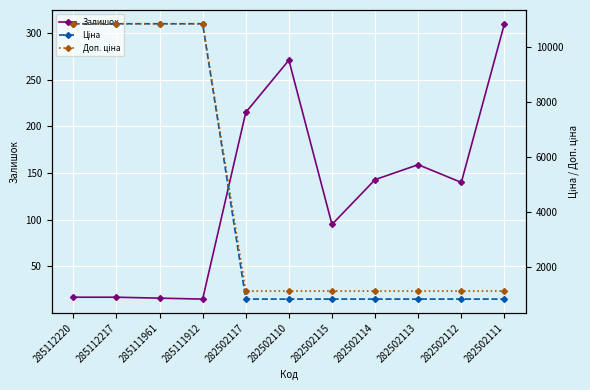

Reading right to left, list all the values displayed in this chart.

Залишок: 310.0	140.0	159.0	143.0	95.0	271.0	215.0	15.0	16.0	17.0	17.0
Ціна: 823.9	823.9	823.9	823.9	823.9	823.9	823.9	10840.1	10840.1	10840.1	10840.1
Доп. ціна: 1116.5	1116.5	1116.5	1116.5	1116.5	1116.5	1116.5	10840.1	10840.1	10840.1	10840.1